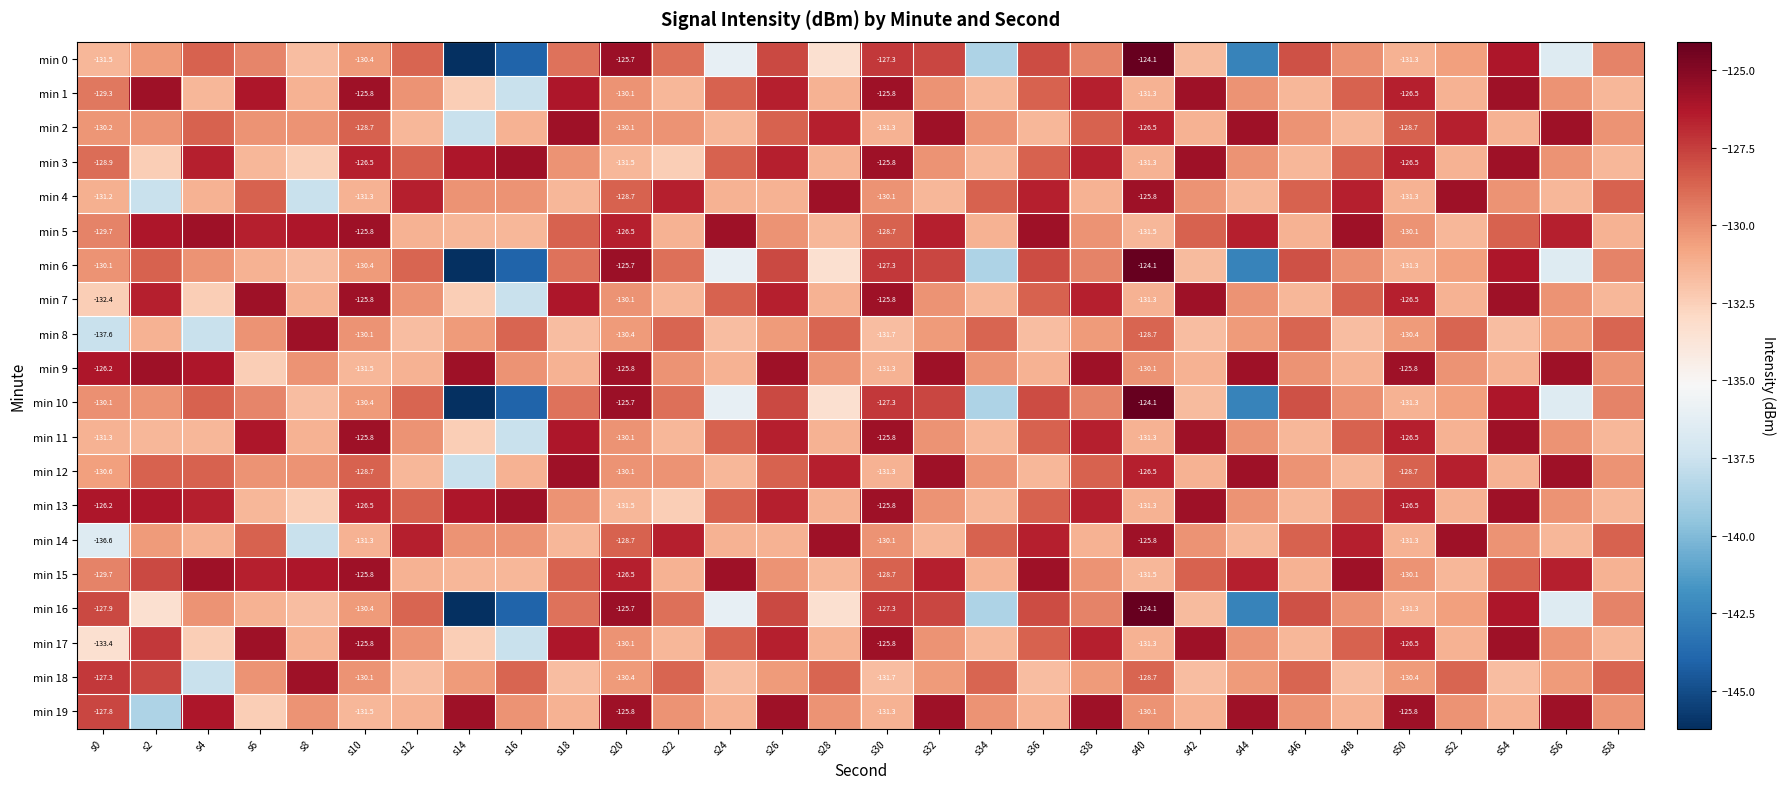

What is the difference between the maximum and minimum values in the min 19 series?

12.8